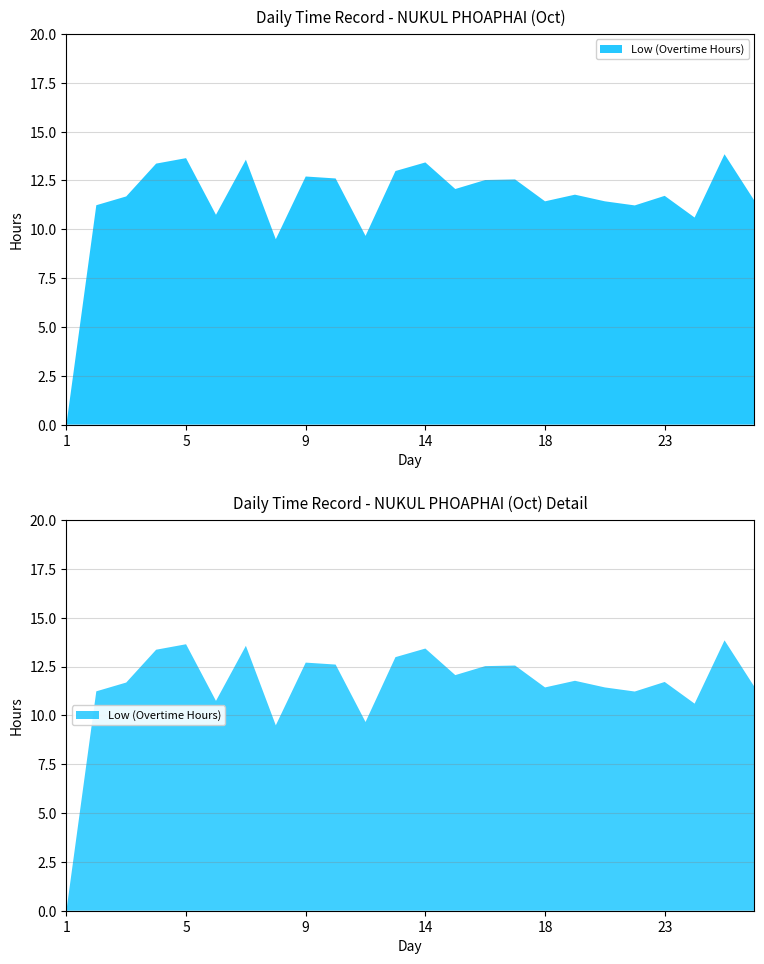

Reading left to right, transcribe all the data shown in this chart.

1=0.0	2=11.2	3=11.7	4=13.4	5=13.6	6=10.7	7=13.6	8=9.5	9=12.7	10=12.6	11=9.7	12=13.0	14=13.4	15=12.1	16=12.5	17=12.6	18=11.4	19=11.8	21=11.4	22=11.2	23=11.7	24=10.6	25=13.8	26=11.5